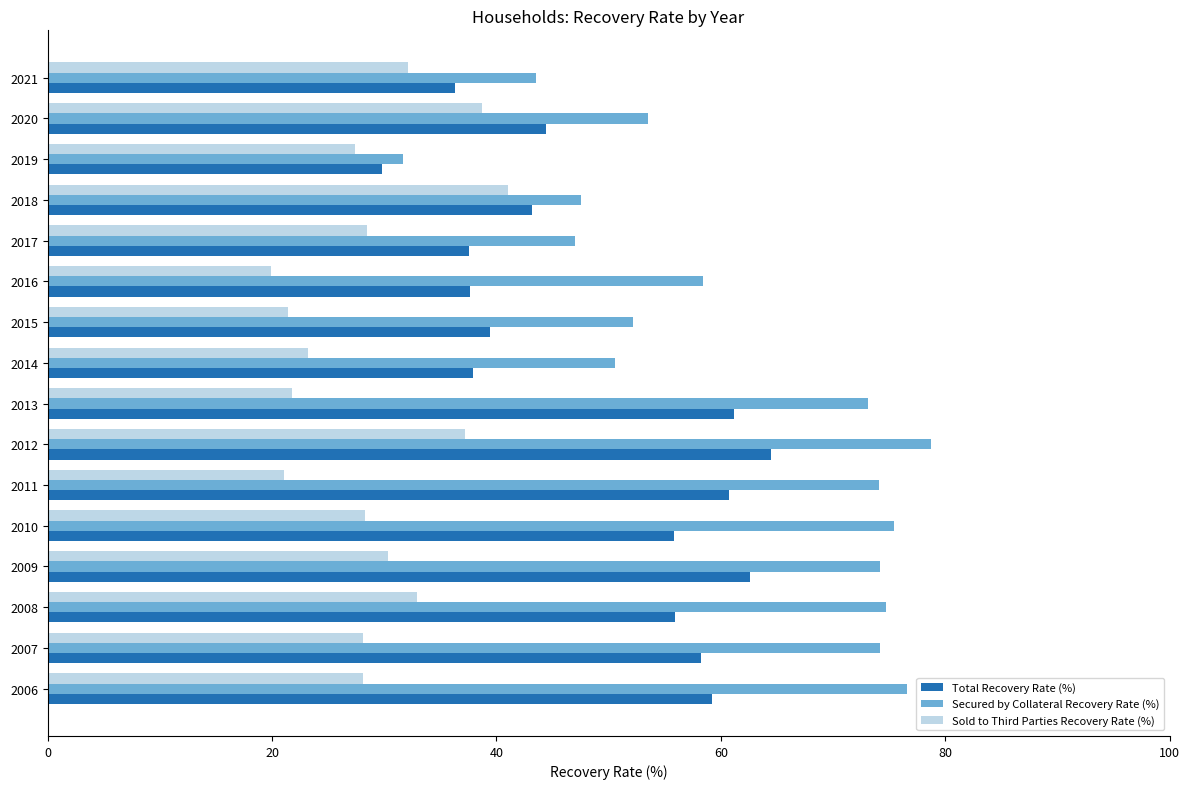

Which series has the largest range (max minus min)?

Secured by Collateral Recovery Rate (%)